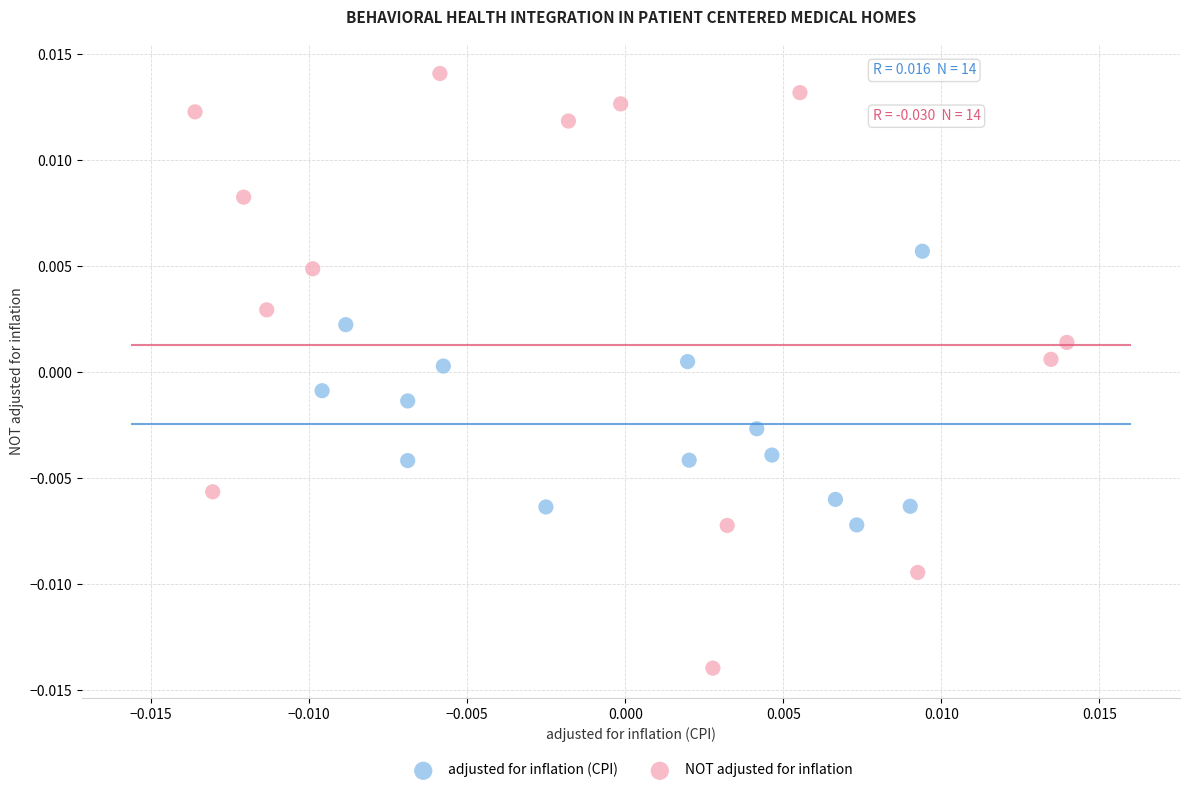

Which series has the widest spread of Y values?

NOT adjusted for inflation